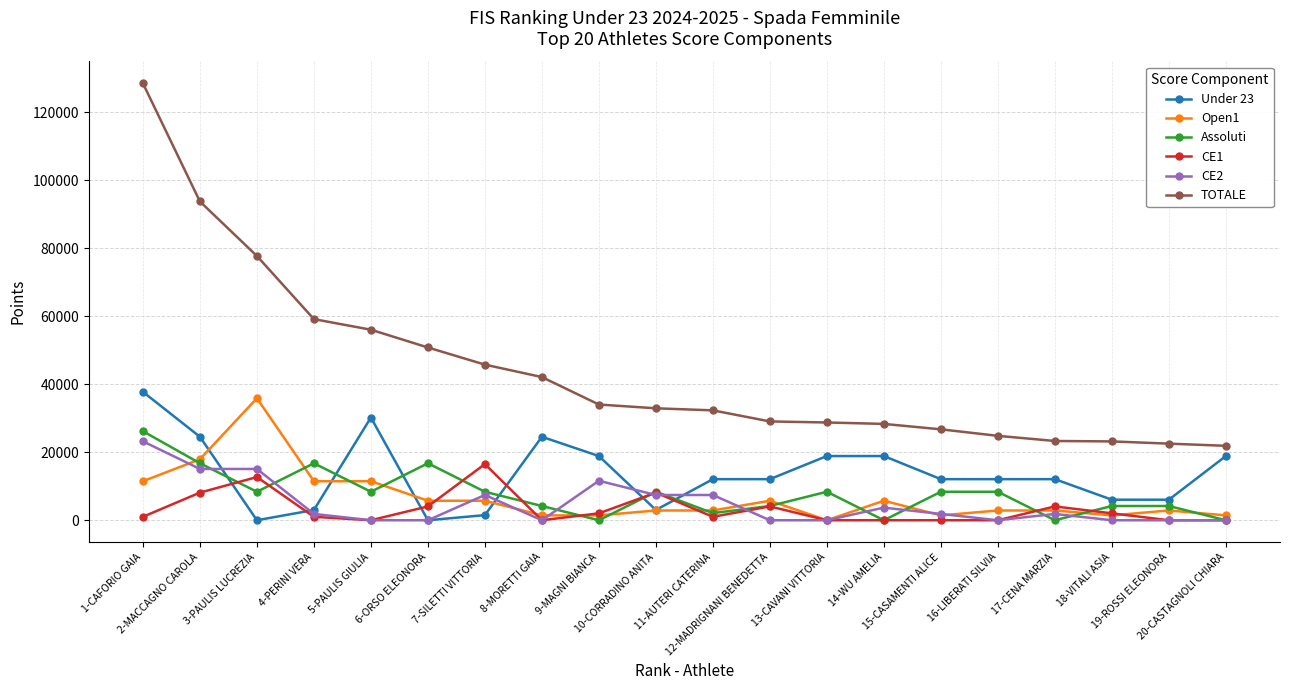

How many interior local valleys does the Assoluti series have?

6